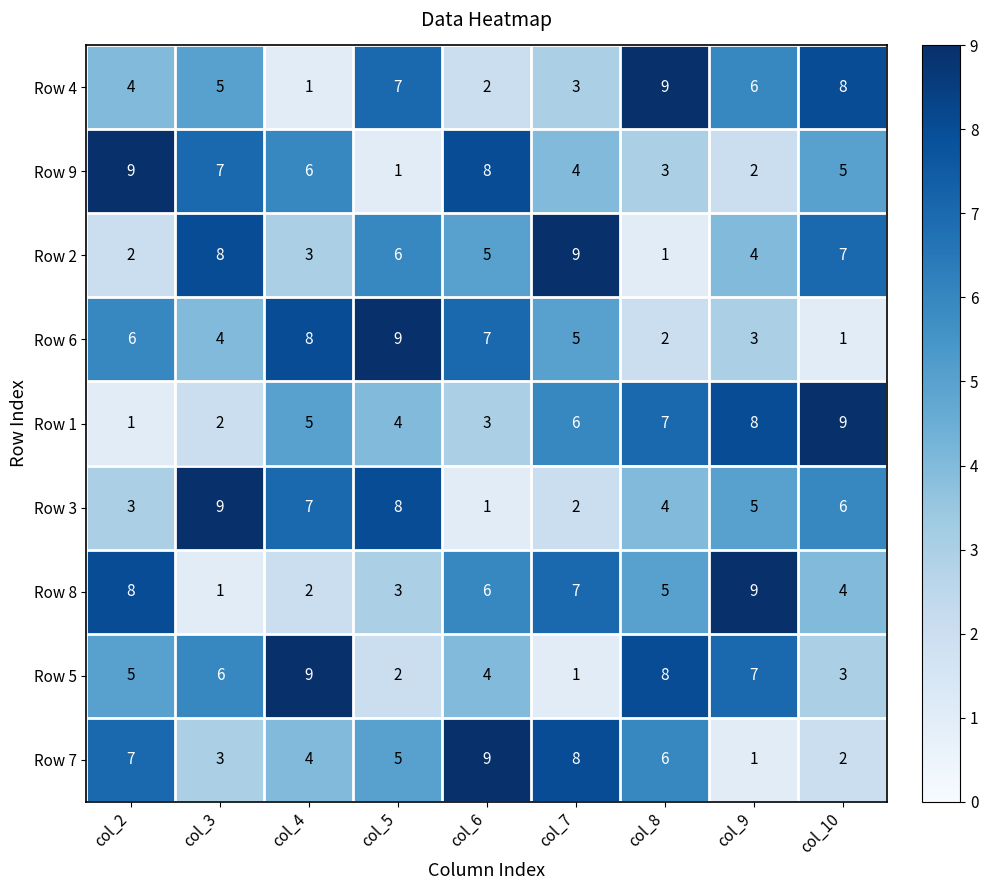

Is it true that Row 7 equals 8 at col_7?

True